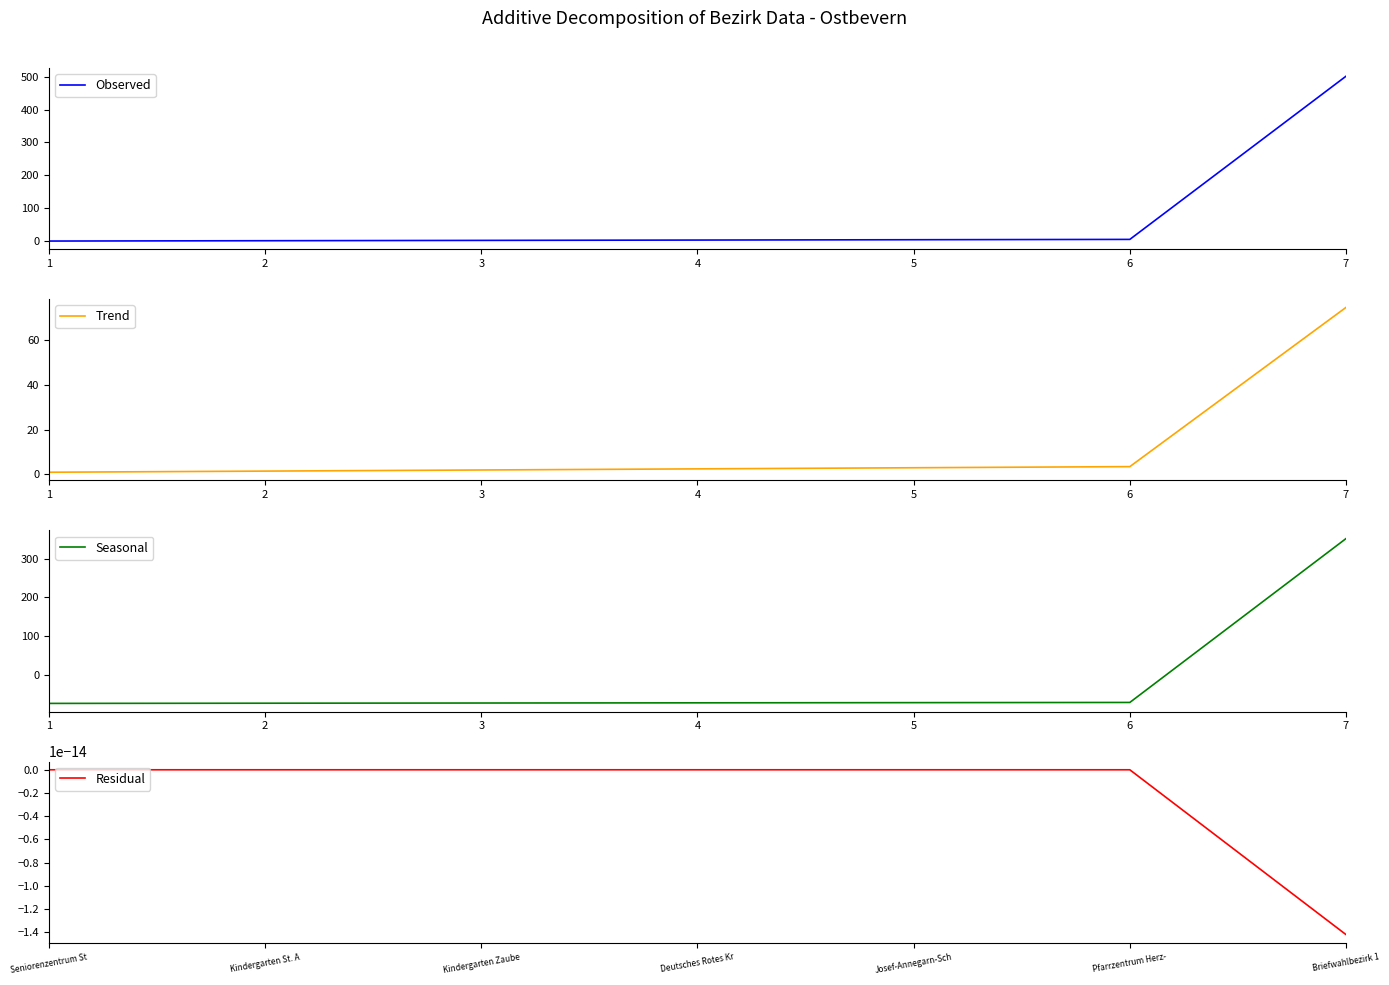

What is the maximum value shown in the chart?

501.0